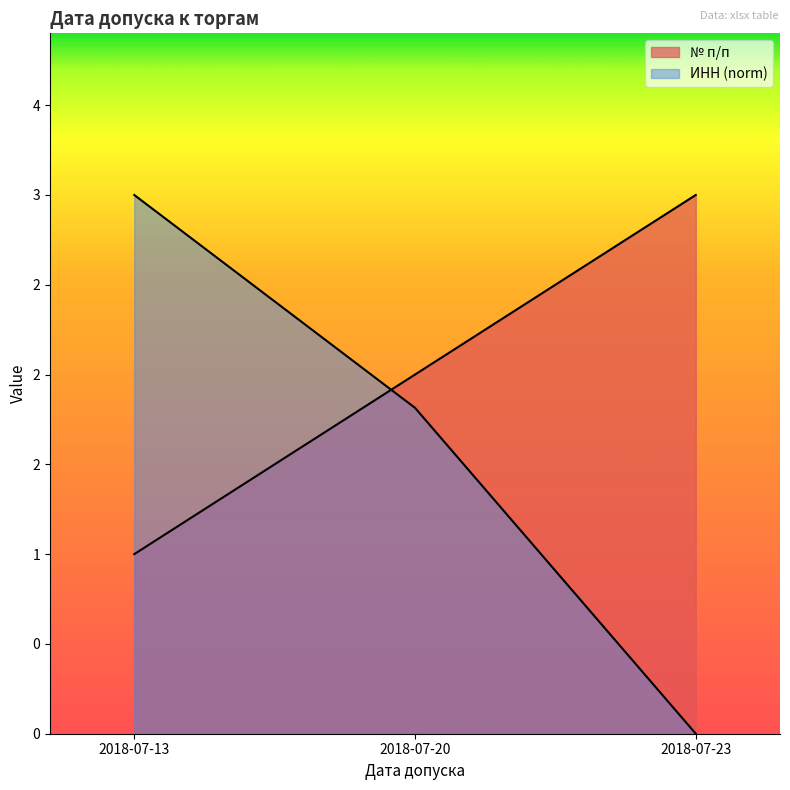

At how many categories does at least one series exceed 0?

3